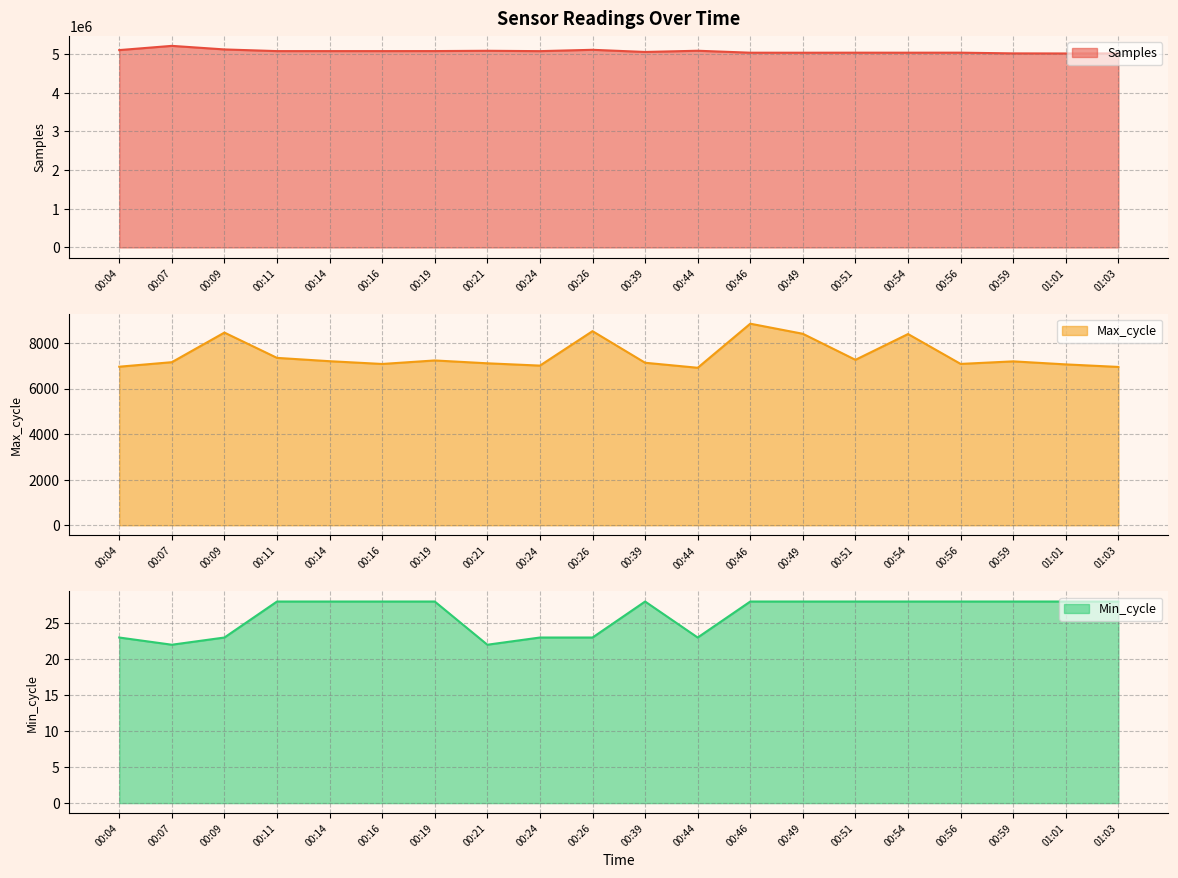

Is the value of Min_cycle at 00:07 greater than the value of Samples at 00:21?

No